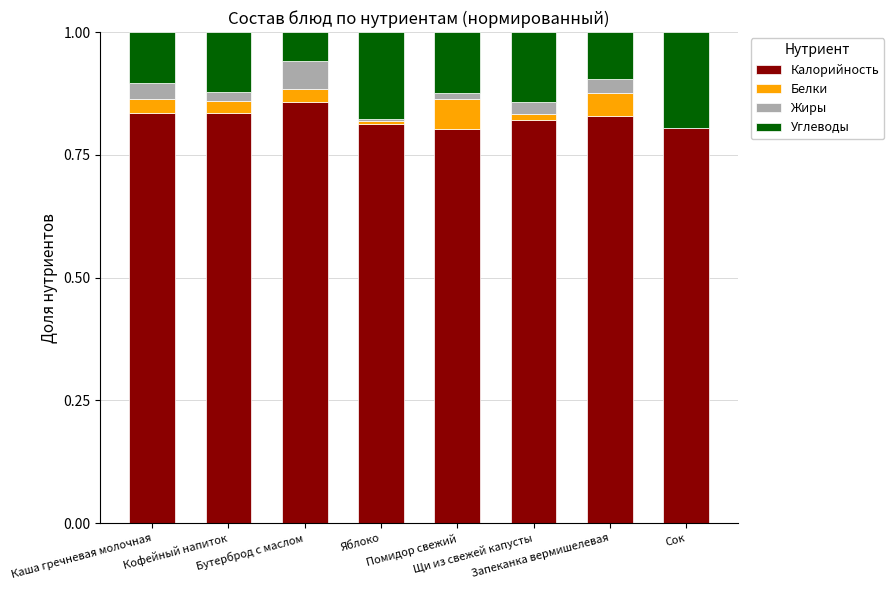

What is the label of the 2nd bar from the left?

Кофейный напиток